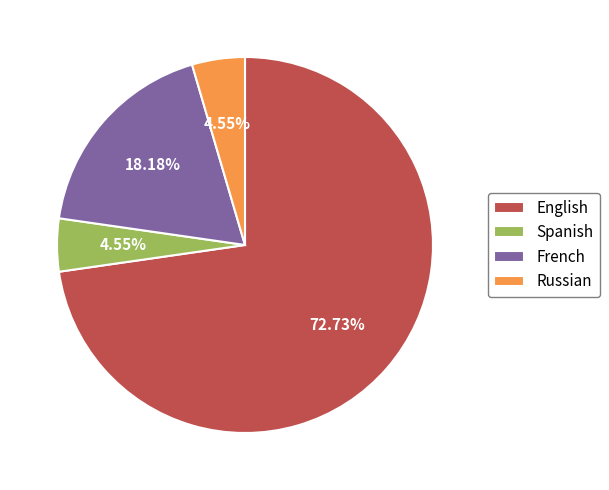

How many slices are in this pie chart?

4